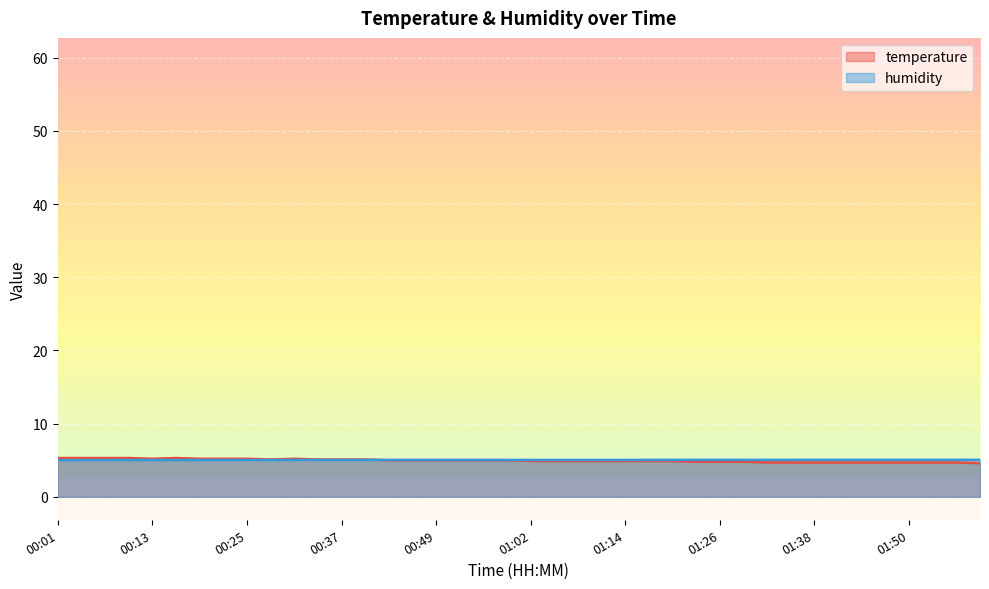

How many lines are shown in the chart?

2